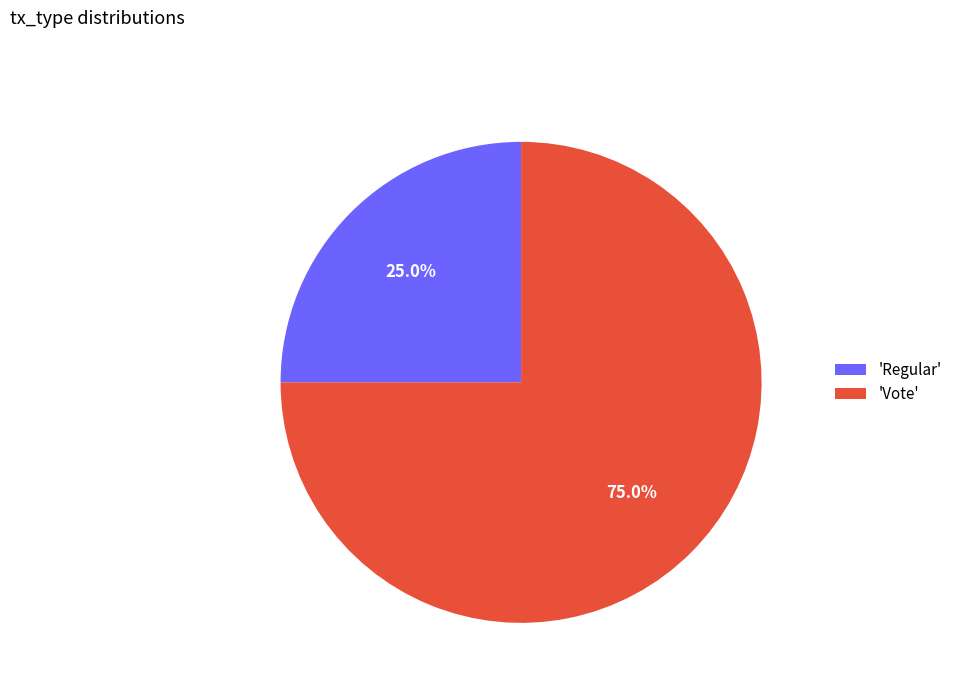

Between 'Regular' and 'Vote', which is larger?

'Vote'